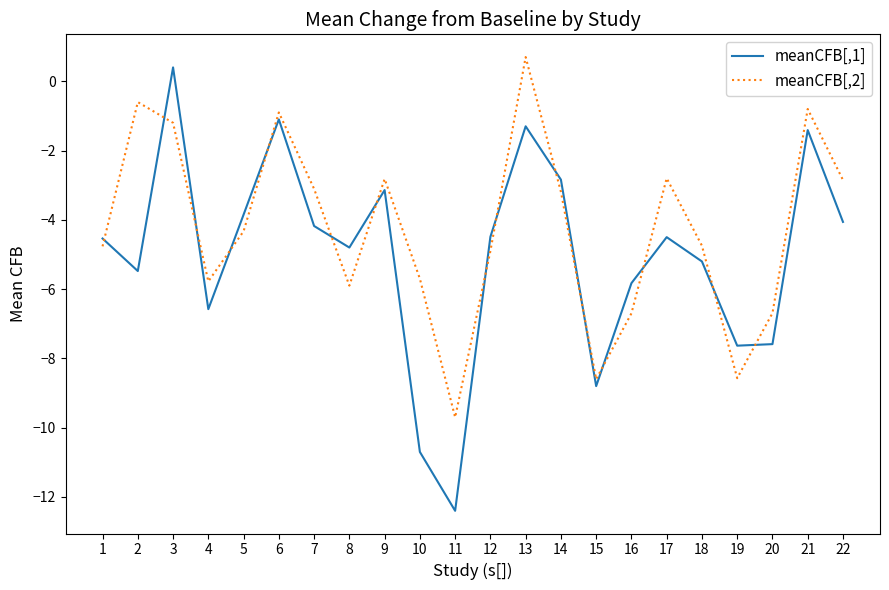

How many lines are shown in the chart?

2